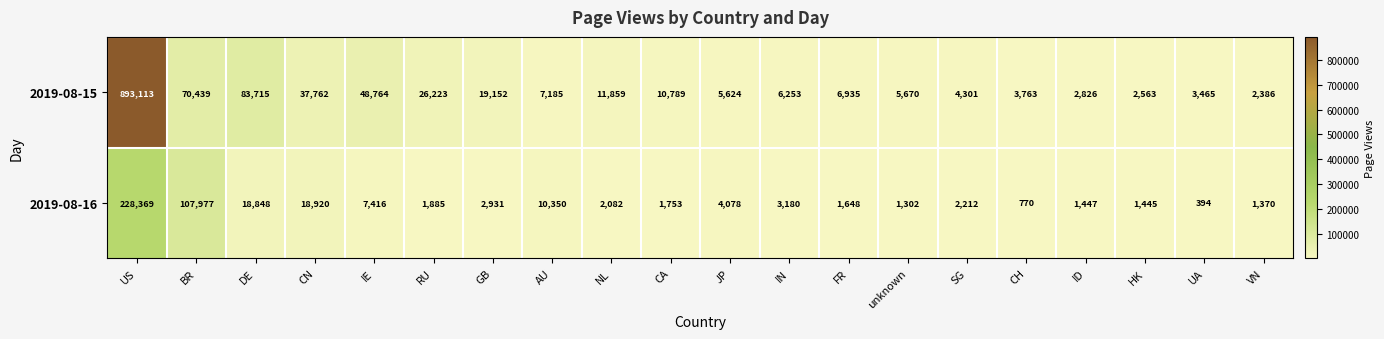

Rank the categories by 2019-08-16 value from lowest to highest.

UA, CH, unknown, VN, HK, ID, FR, CA, RU, NL, SG, GB, IN, JP, IE, AU, DE, CN, BR, US